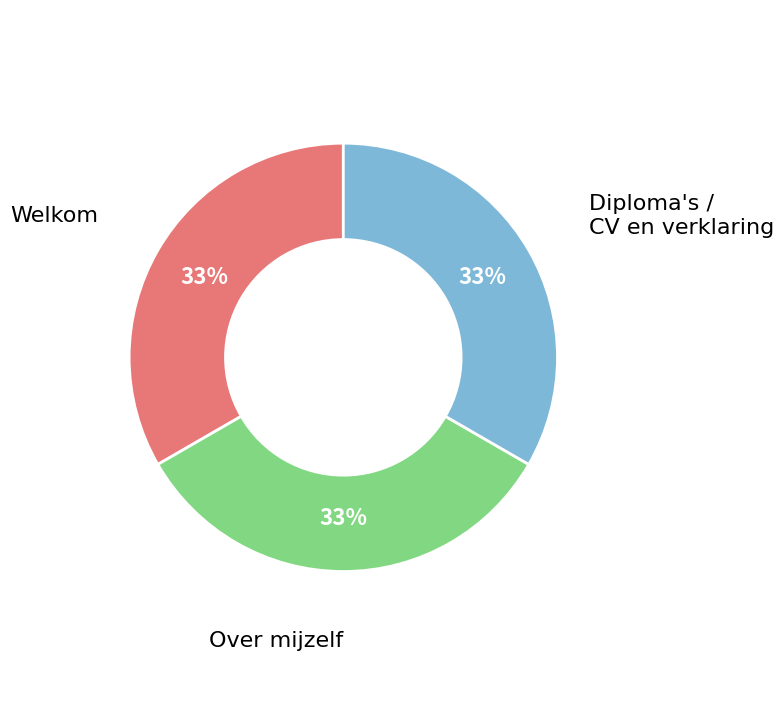

Is there any slice that represents more than half of the pie?

No